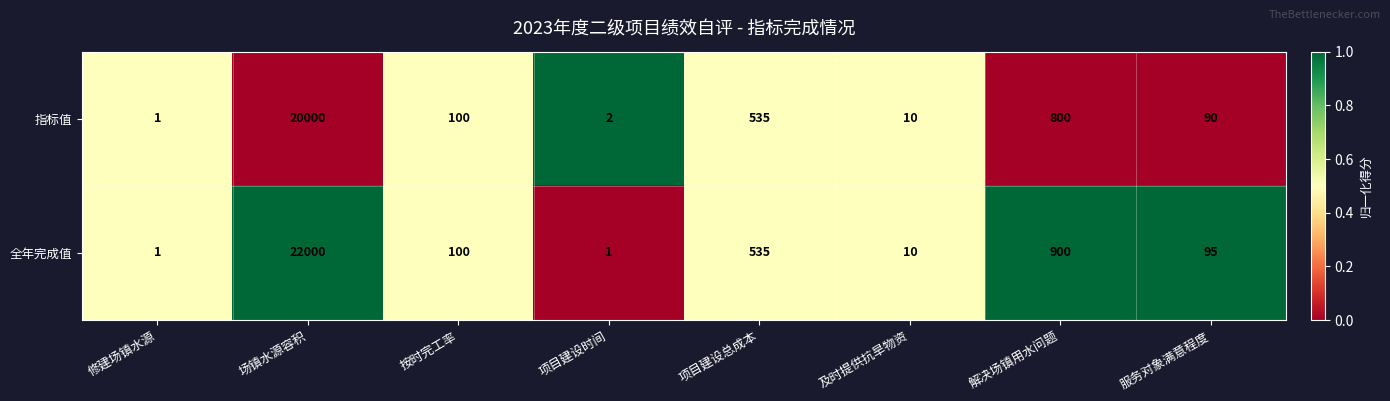

What is the sum of the 指标值 values at 场镇水源容积 and 项目建设时间?

20002